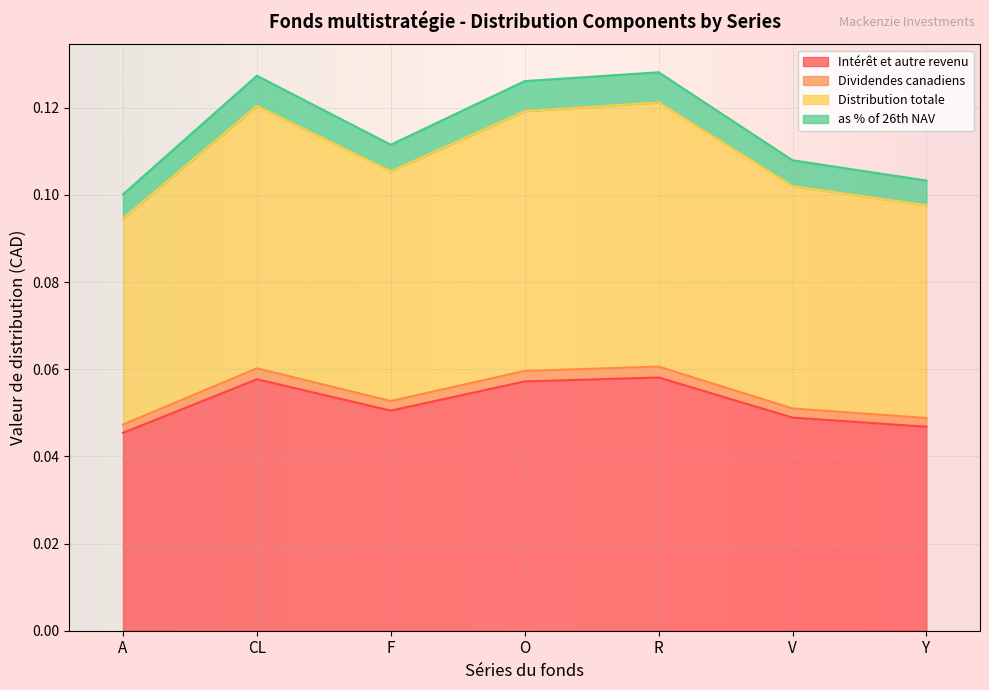

Between A and R, which is larger?

R